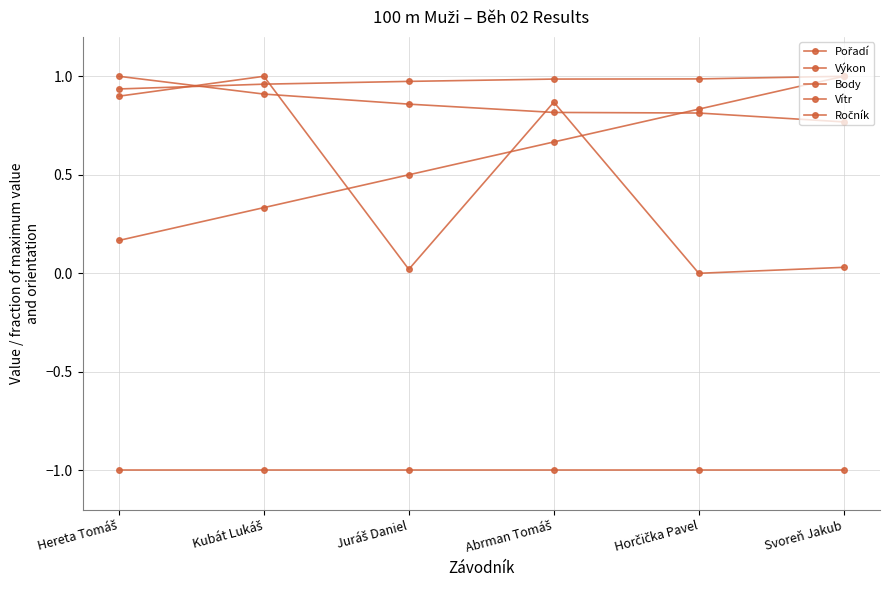

Reading left to right, transcribe all the data shown in this chart.

Pořadí: 0.2	0.3	0.5	0.7	0.8	1.0
Výkon: 0.9	1.0	1.0	1.0	1.0	1.0
Body: 1.0	0.9	0.9	0.8	0.8	0.8
Vítr: -1.0	-1.0	-1.0	-1.0	-1.0	-1.0
Ročník: 0.9	1.0	0.0	0.9	0.0	0.0